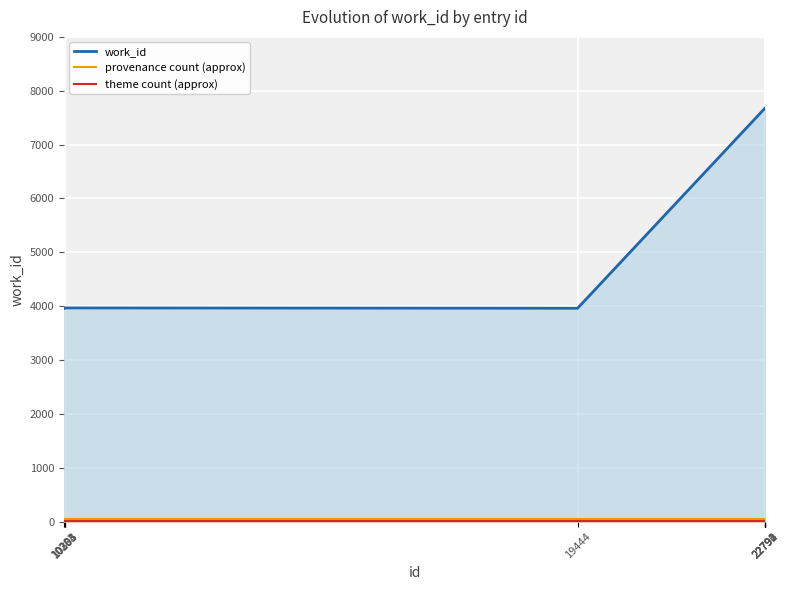

True or false: provenance count (approx) and work_id intersect in this chart.

False